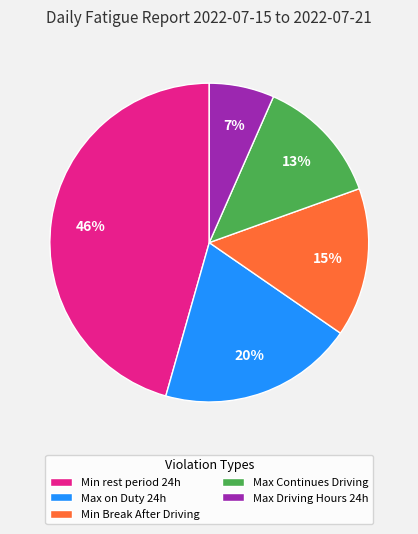

Do Max Driving Hours 24h and Min Break After Driving together represent more than half of the pie?

No